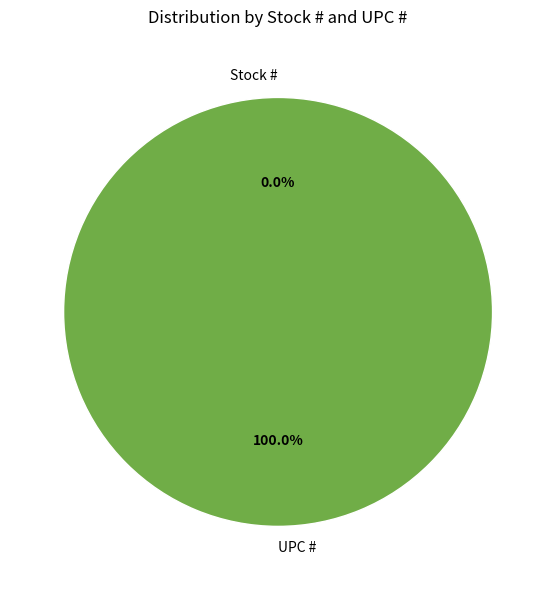

The UPC # slice represents 99% of the pie. True or false?

False